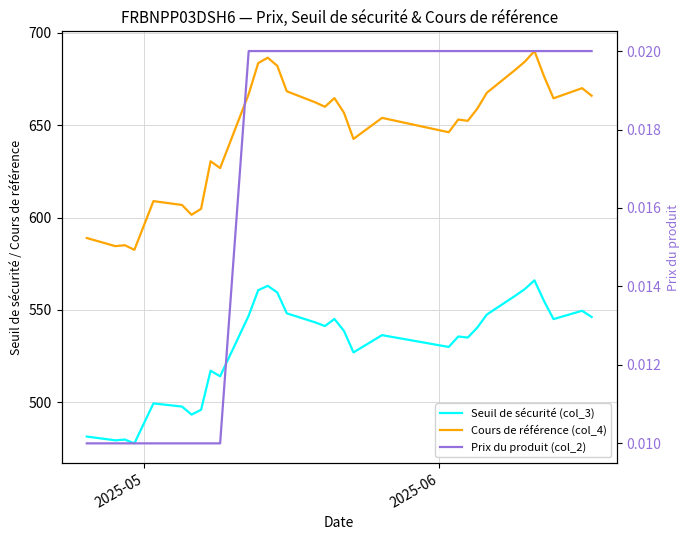

Which category has the lowest value across all series?

2025-05